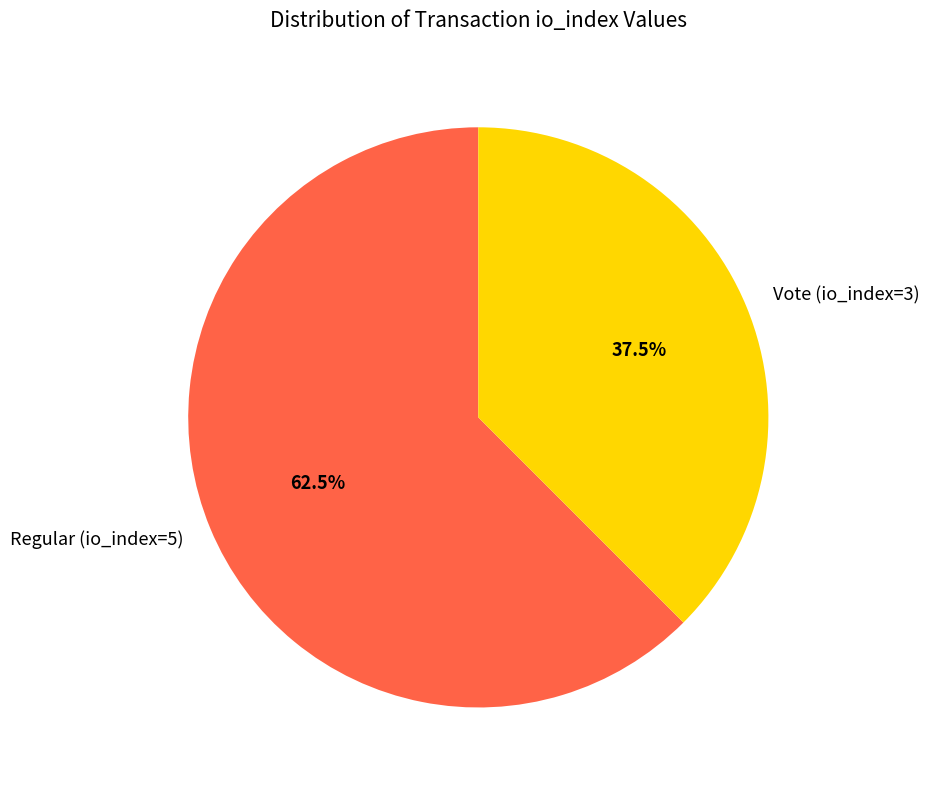

Is there a majority slice in this chart?

Yes